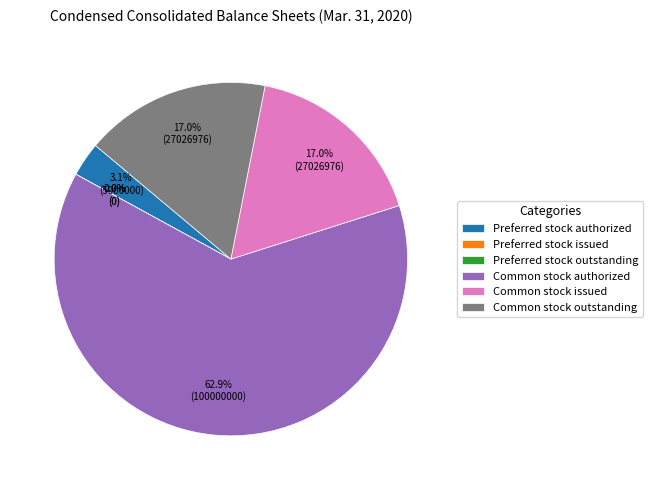

To the nearest percent, what is the difference between the Common stock authorized and Common stock outstanding slice percentages?

46%